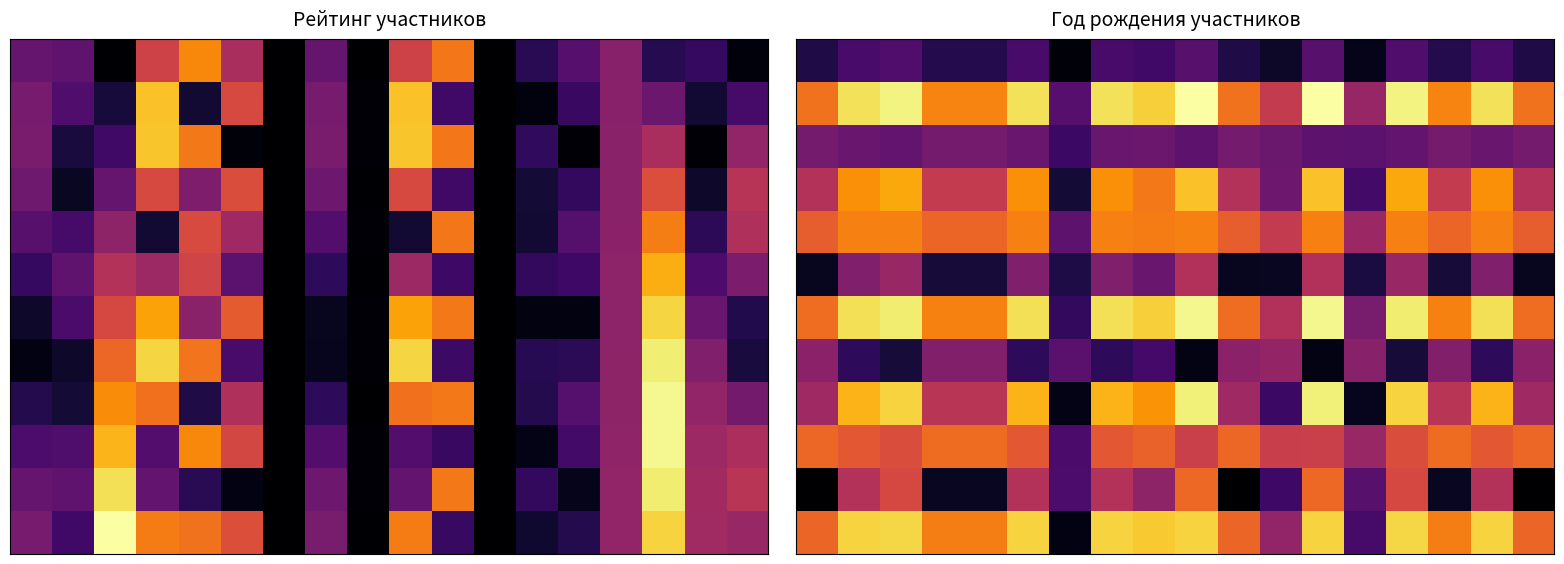

At how many categories does at least one series exceed 10?

17